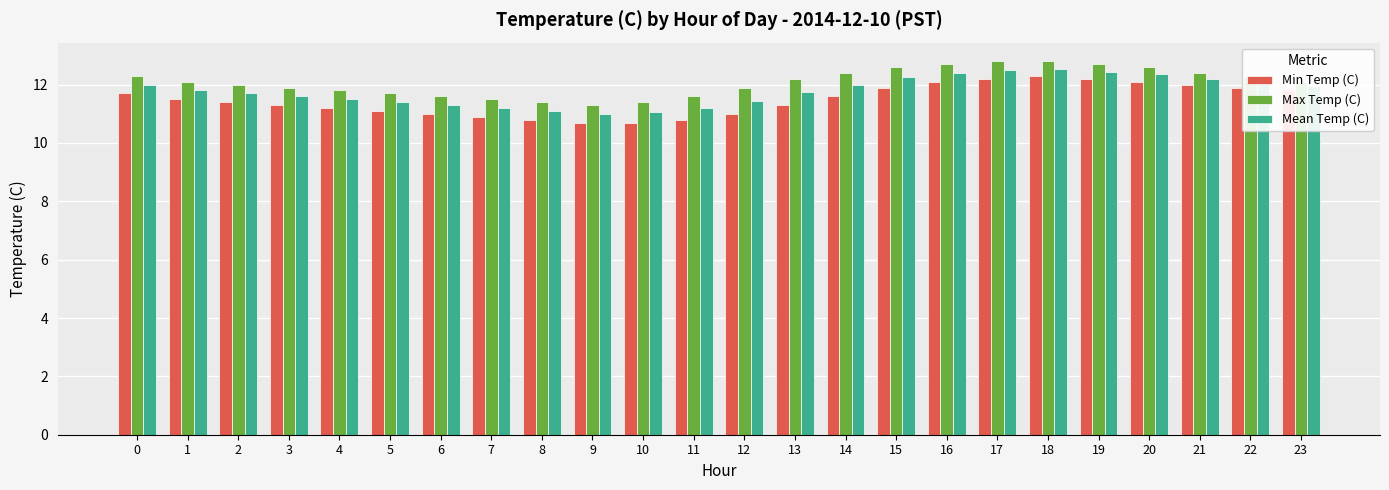

How many bars are there in total?

72